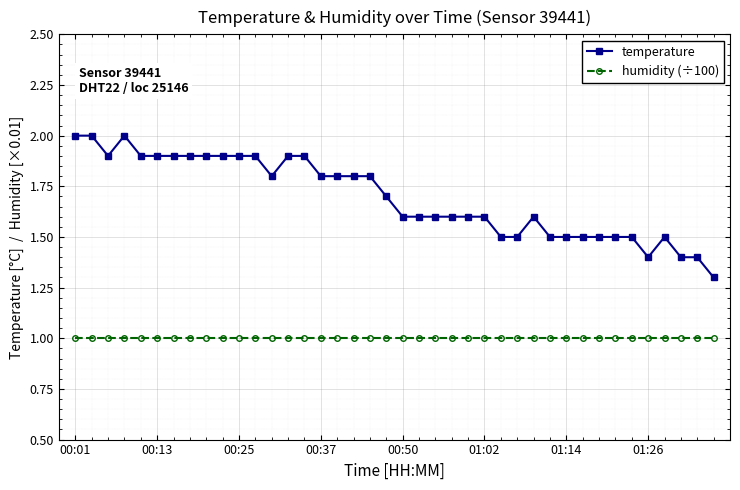

True or false: temperature has more than 2 points higher than both neighbors.

True